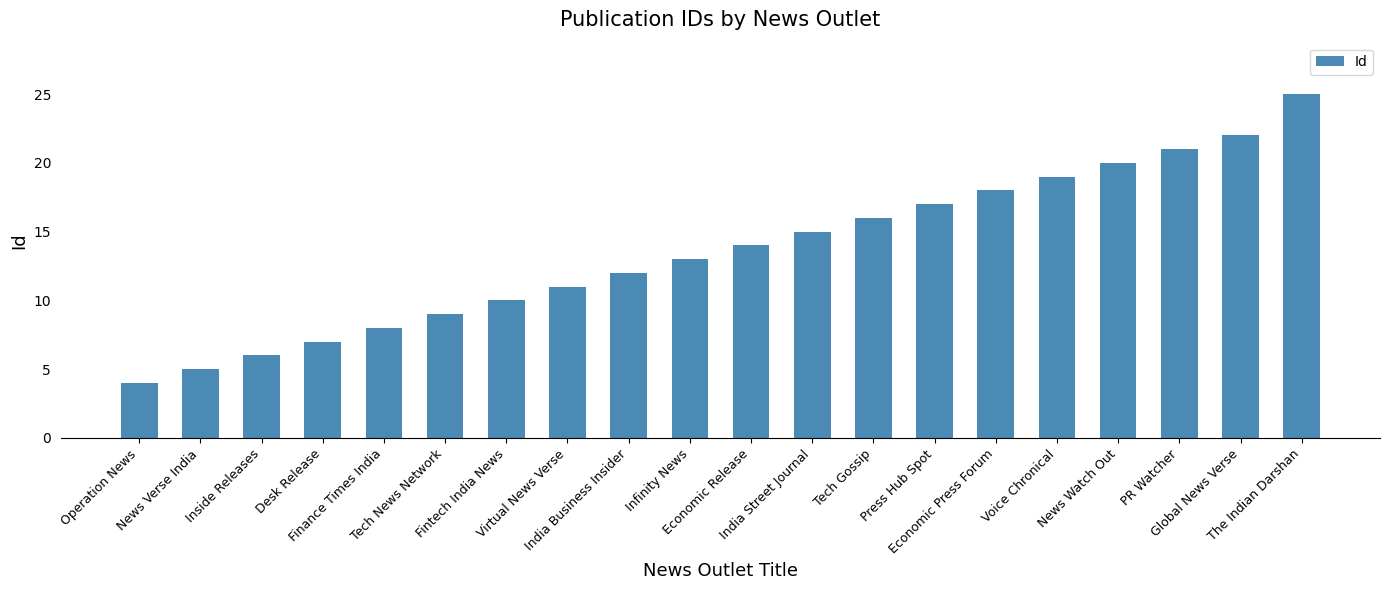

What is the average value?

14